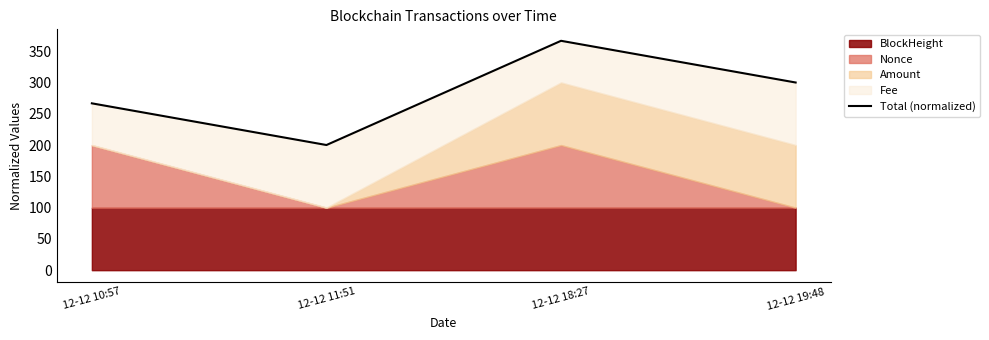

The chart shows a value of 266.7 at 12-12 10:57. True or false?

True